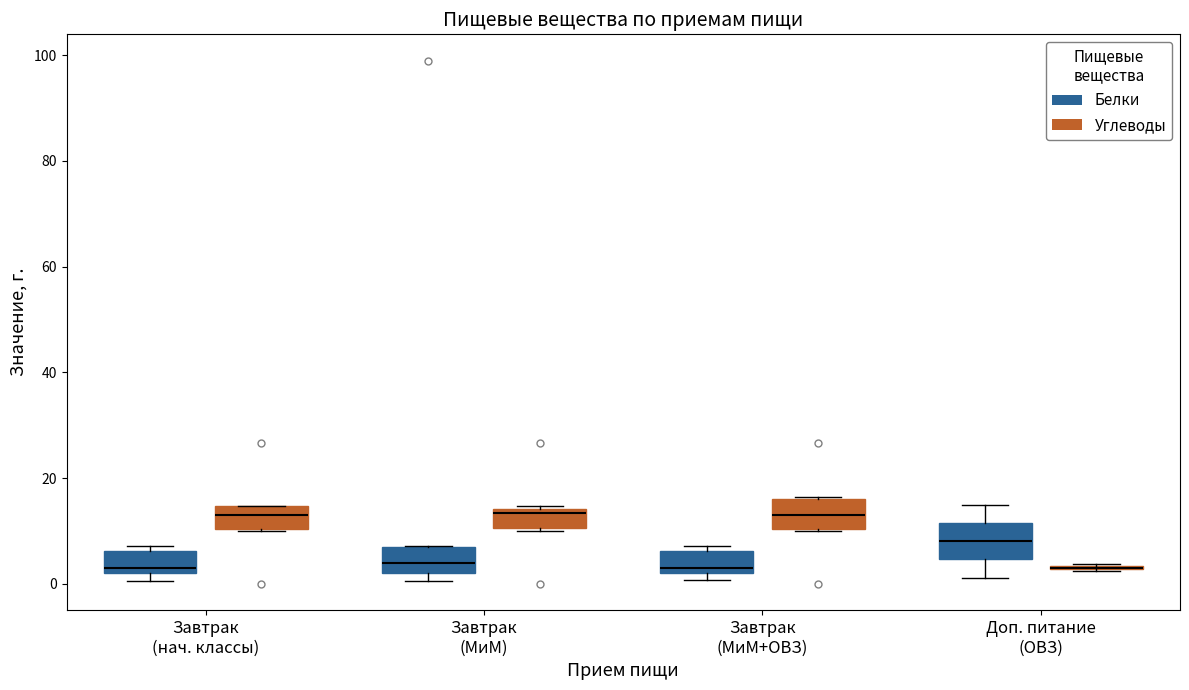

Where does the lower whisker of the box for Доп. питание (ОВЗ) (Белки) end on the y-axis? The values are not printed on the chart, so give them approximately, as read against the axis.

2